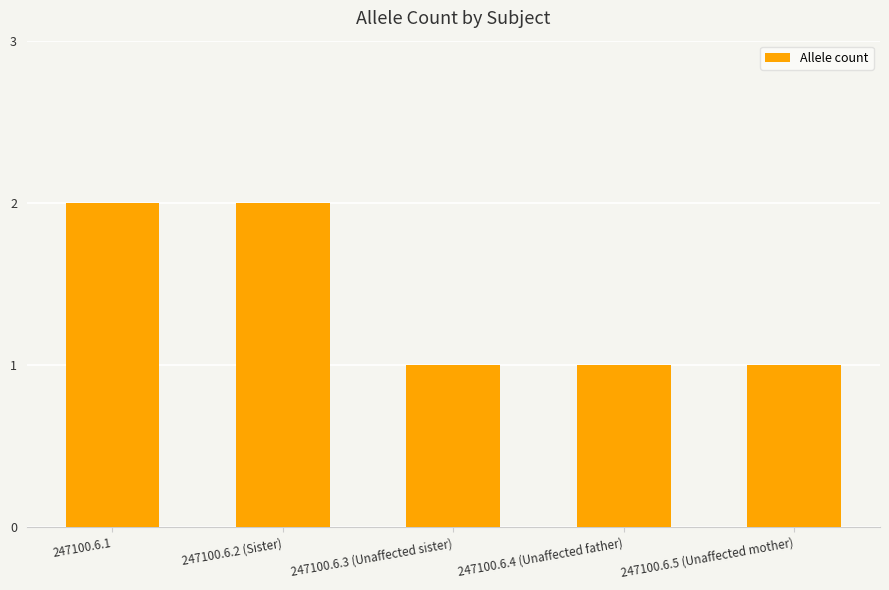

What is the approximate value at 247100.6.4 (Unaffected father)?

1